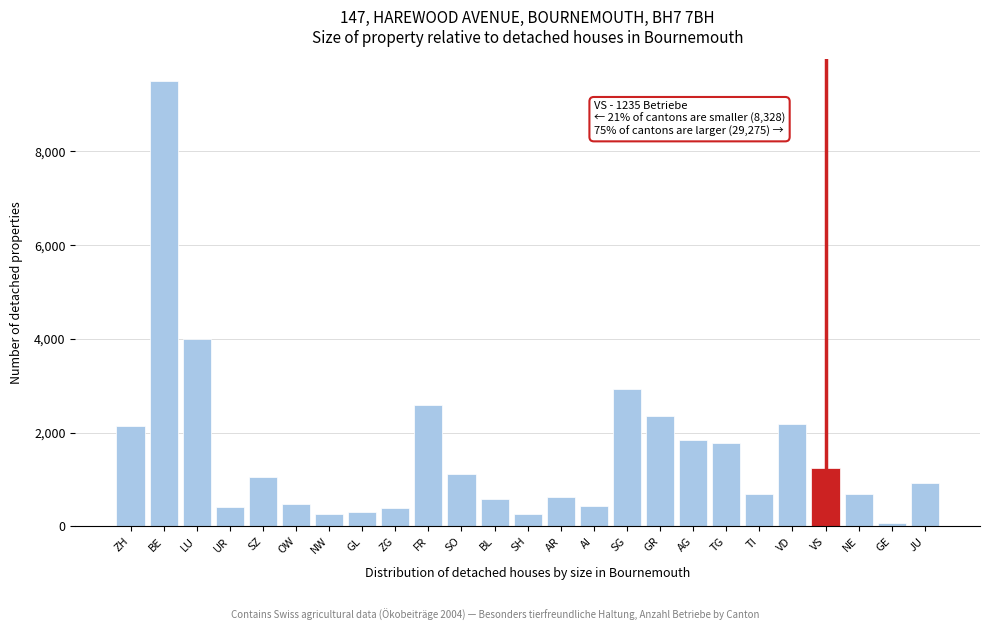

What is the ratio of the value at TI to the value at TG?

0.4